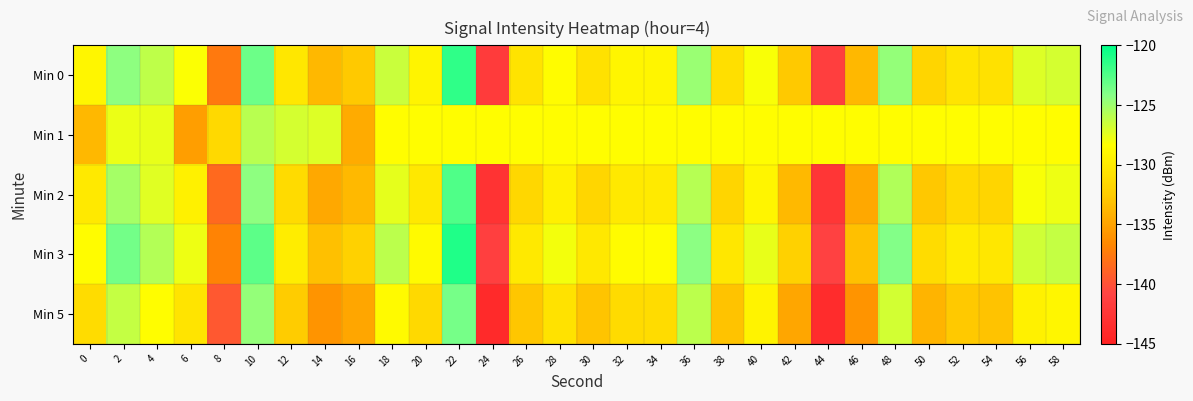

Reading right to left, transcribe all the data shown in this chart.

Min 0: 58=-126.9	56=-127.2	54=-130.8	52=-130.5	50=-131.8	48=-124.7	46=-133.7	44=-141.6	42=-132.6	40=-128.2	38=-130.9	36=-124.9	34=-129.1	32=-129.1	30=-130.8	28=-128.5	26=-130.6	24=-141.8	22=-121.6	20=-129.2	18=-126.5	16=-132.6	14=-133.7	12=-130.3	10=-123.3	8=-137.5	6=-128.2	4=-126.1	2=-124.5	0=-129.0
Min 1: 58=-128.4	56=-128.4	54=-128.4	52=-128.4	50=-128.4	48=-128.4	46=-128.4	44=-128.4	42=-128.4	40=-128.4	38=-128.4	36=-128.4	34=-128.4	32=-128.4	30=-128.4	28=-128.4	26=-128.4	24=-128.4	22=-128.4	20=-128.4	18=-128.4	16=-134.5	14=-127.2	12=-126.9	10=-125.9	8=-131.4	6=-135.3	4=-127.5	2=-127.7	0=-133.7
Min 2: 58=-127.8	56=-128.2	54=-131.8	52=-131.4	50=-132.7	48=-125.6	46=-134.7	44=-142.5	42=-133.6	40=-129.1	38=-131.8	36=-125.8	34=-130.0	32=-130.1	30=-131.7	28=-129.5	26=-131.6	24=-142.8	22=-122.5	20=-130.2	18=-127.5	16=-133.6	14=-134.7	12=-131.3	10=-124.4	8=-138.5	6=-129.4	4=-127.3	2=-125.2	0=-130.1
Min 3: 58=-126.3	56=-126.7	54=-130.3	52=-129.9	50=-131.2	48=-124.1	46=-133.2	44=-141.0	42=-132.1	40=-127.6	38=-130.3	36=-124.3	34=-128.5	32=-128.6	30=-130.2	28=-128.0	26=-130.1	24=-141.3	22=-121.0	20=-128.7	18=-126.0	16=-132.1	14=-133.2	12=-129.8	10=-122.9	8=-136.9	6=-127.8	4=-125.7	2=-123.6	0=-128.5
Min 5: 58=-129.0	56=-129.4	54=-133.0	52=-132.6	50=-133.9	48=-126.8	46=-135.9	44=-143.7	42=-134.8	40=-129.3	38=-133.0	36=-126.0	34=-131.2	32=-131.3	30=-132.9	28=-130.7	26=-132.8	24=-144.0	22=-123.7	20=-131.4	18=-128.7	16=-134.8	14=-135.9	12=-132.5	10=-124.6	8=-139.6	6=-130.5	4=-128.4	2=-126.3	0=-131.2